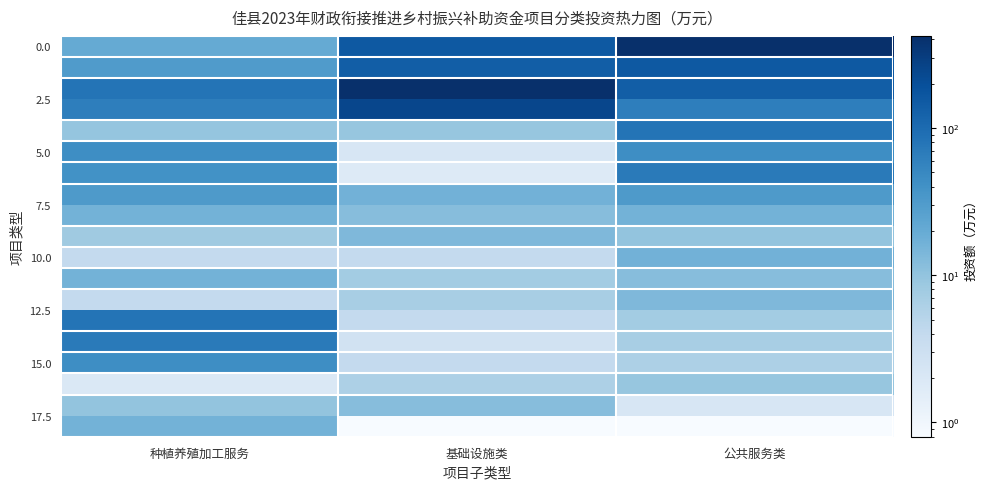

What is the spread (max minus min) of values at 公共服务类?

421.2